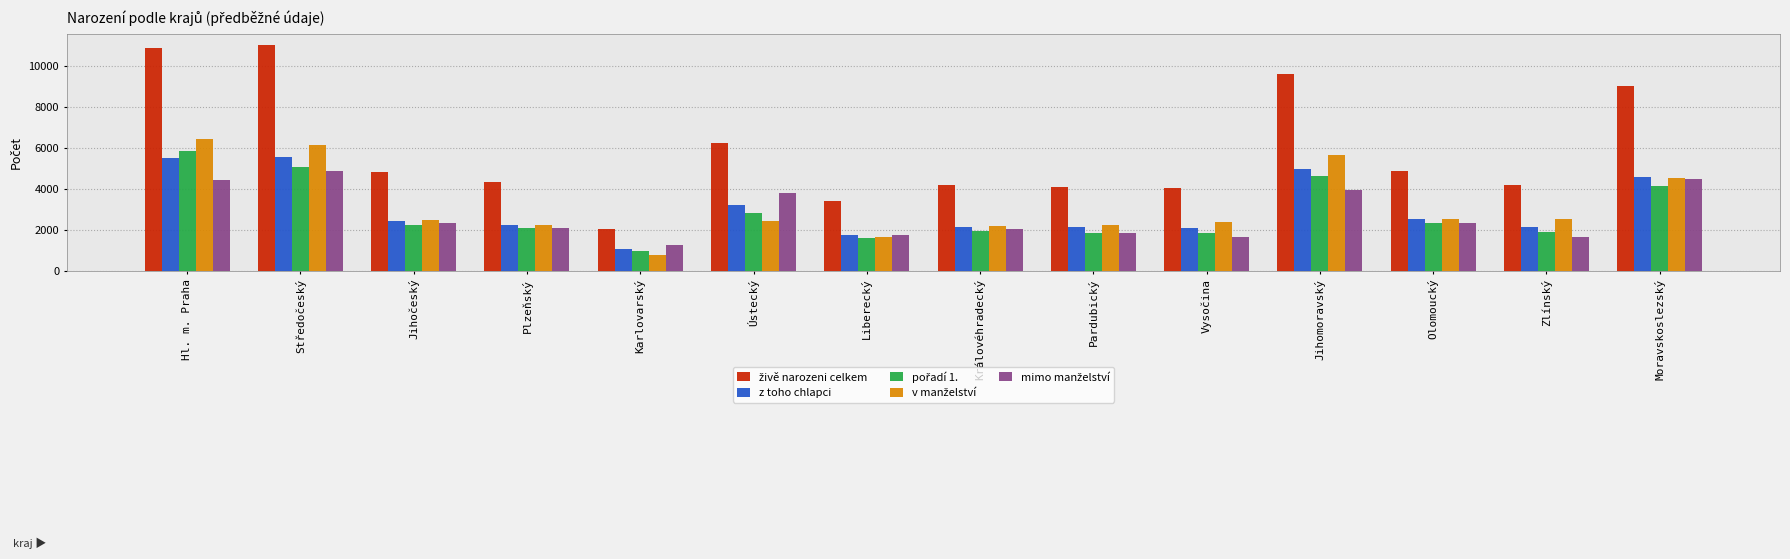

Are the bars grouped side by side (vs. stacked)?

Yes